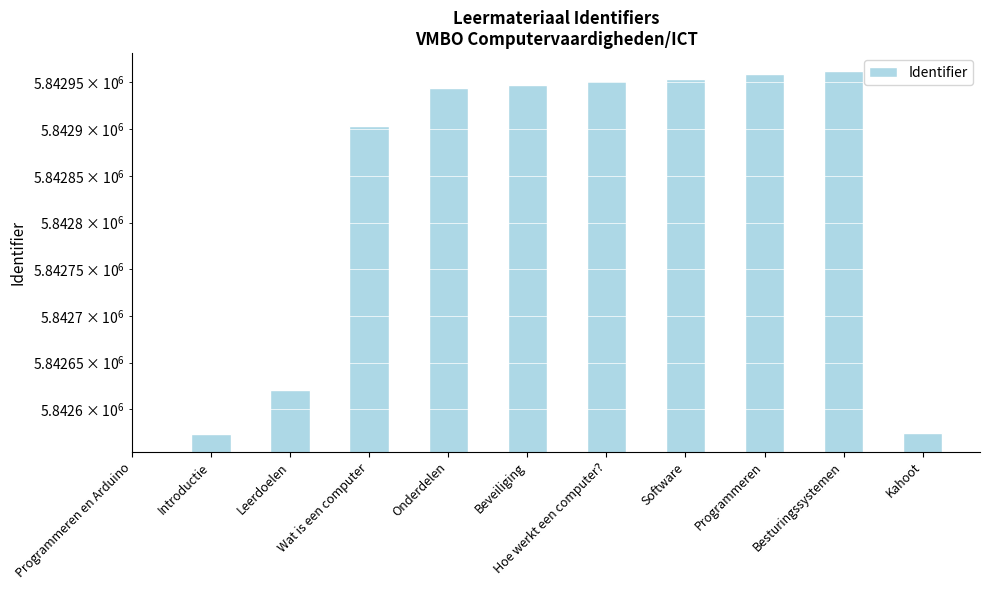

List the labels in order of value, smallest first.

Kahoot, Programmeren en Arduino, Introductie, Leerdoelen, Wat is een computer, Onderdelen, Beveiliging, Hoe werkt een computer?, Software, Programmeren, Besturingssystemen